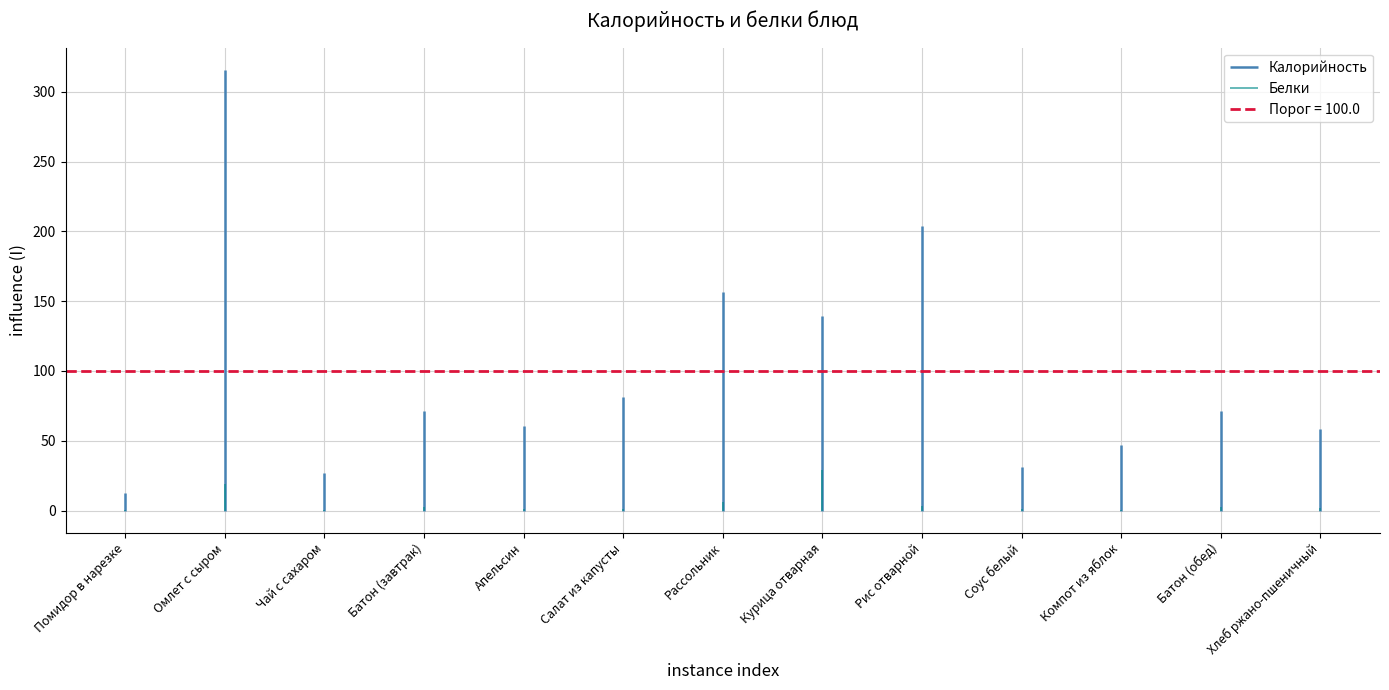

Does the chart display data point markers on the line(s)?

No